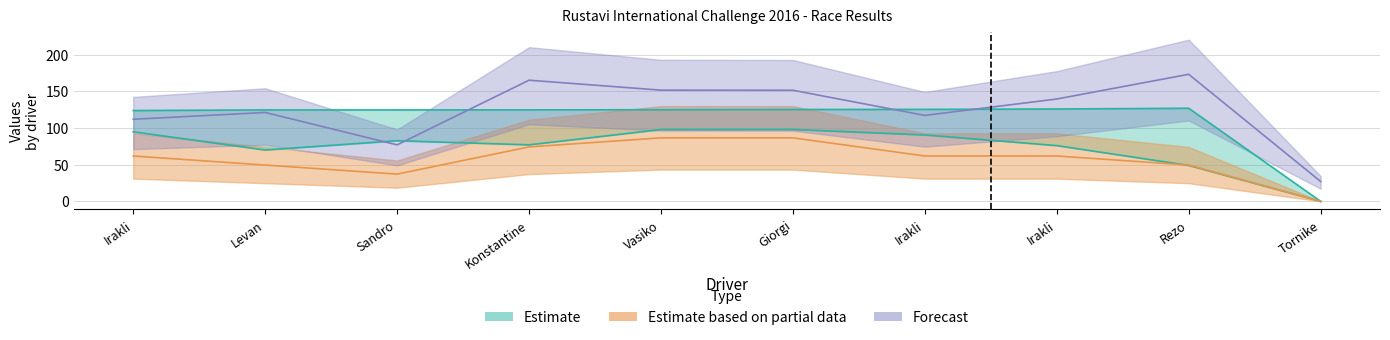

Count the number of categories in the chart.

10